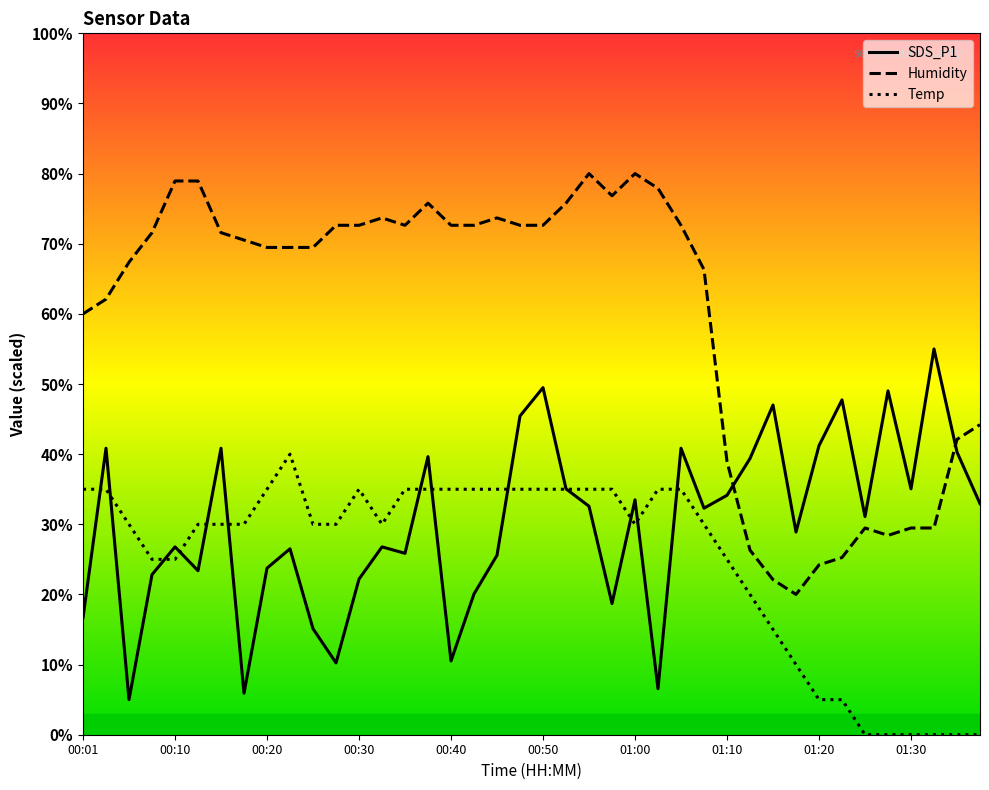

What is the maximum value for Temp?

40.0